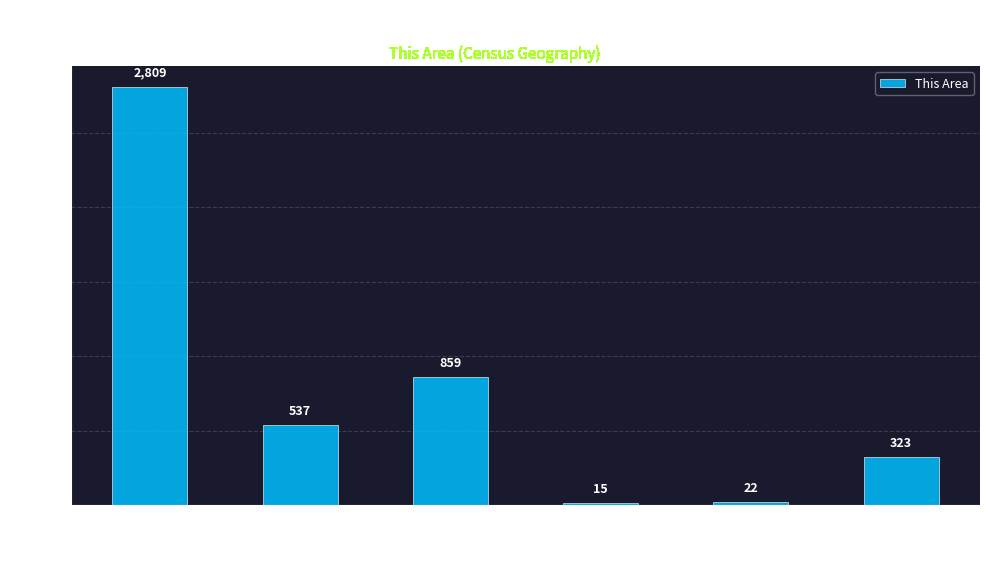

What position from the left is Some Other Race?

5